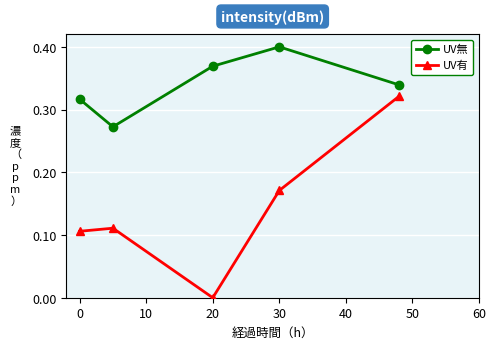

True or false: UV無 has more than 0 points higher than both neighbors.

True